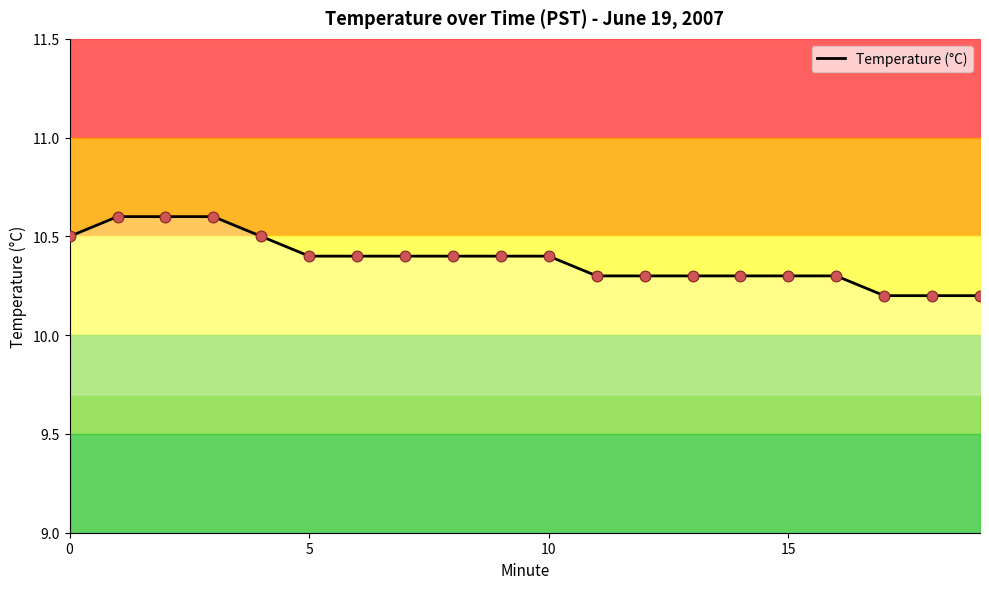

What is the change in value from 5 to 18?

-0.2